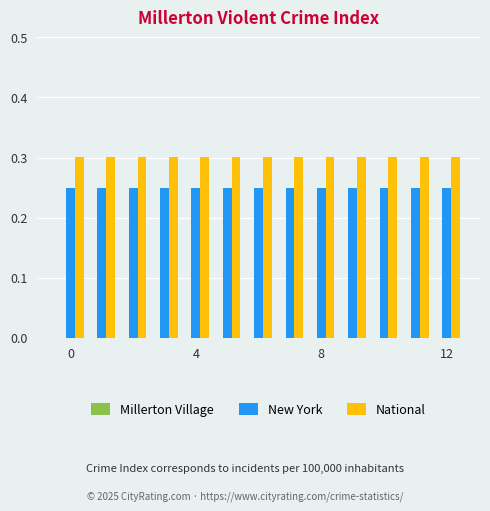

At how many categories does at least one series exceed 0?

13